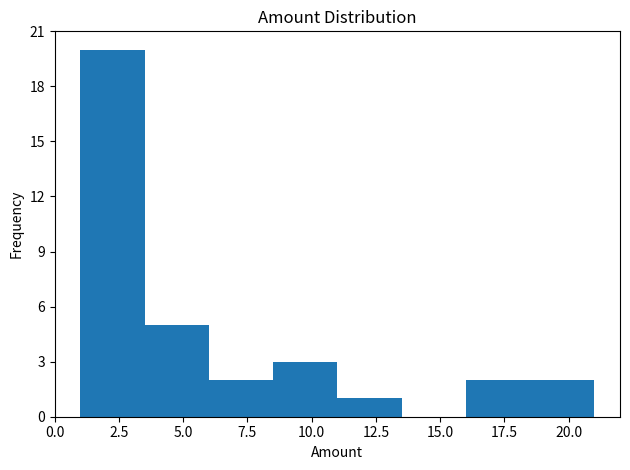

Which range on the x-axis has the tallest bar?

1.0 to 3.5